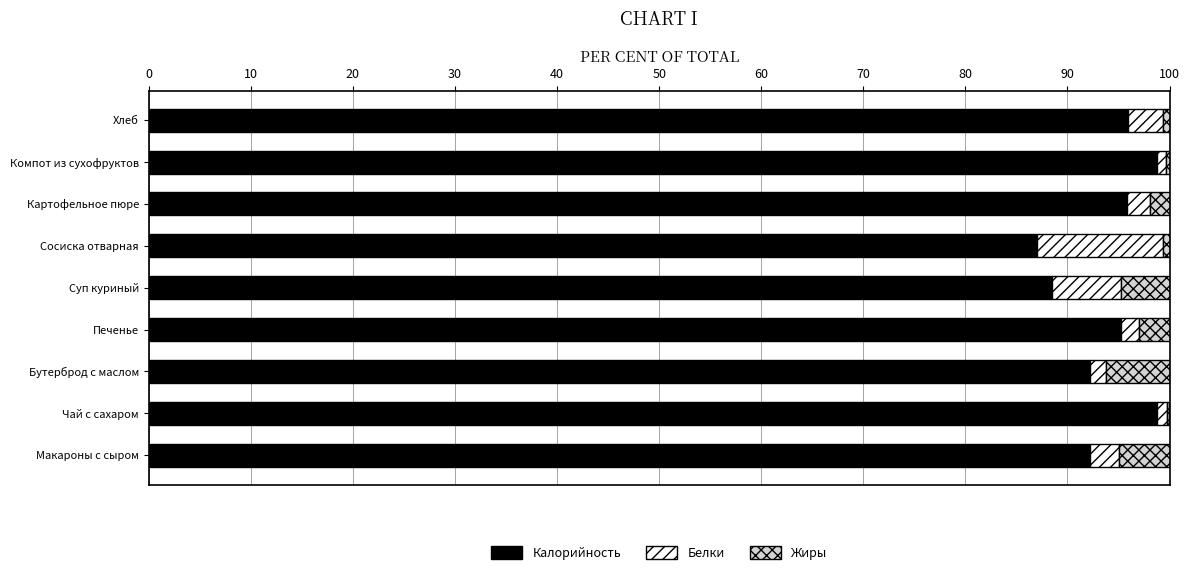

What is the highest value of the Калорийность series?

98.8